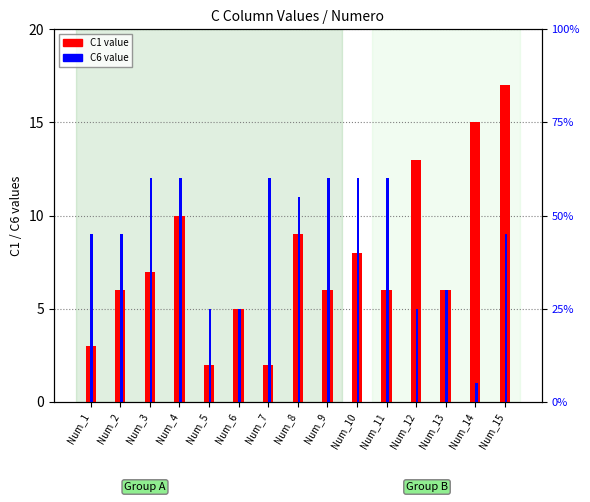

What is the greatest value displayed?

17